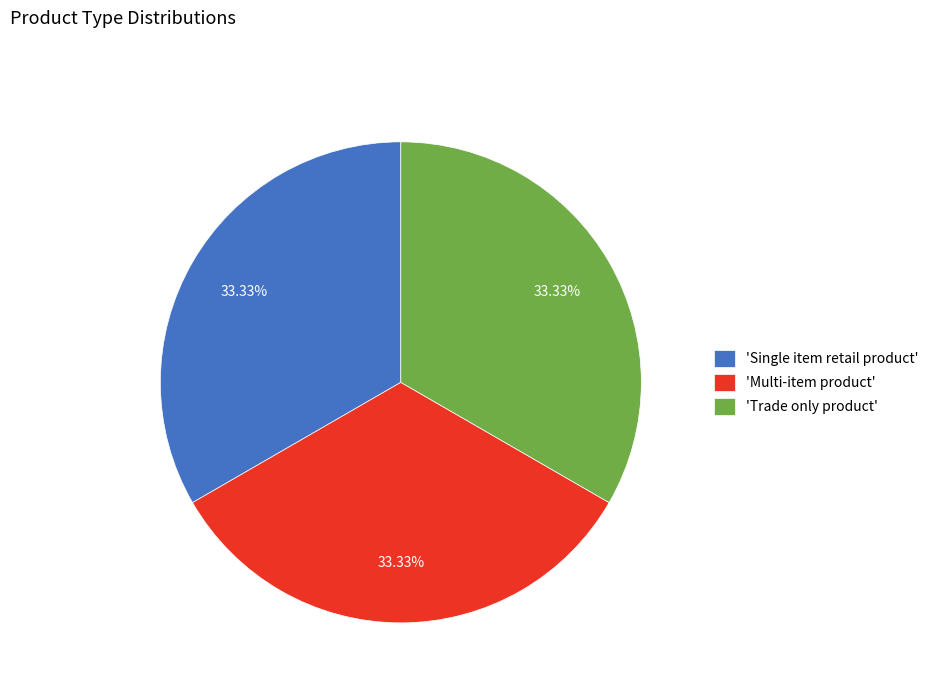

Count the number of slices in the pie.

3